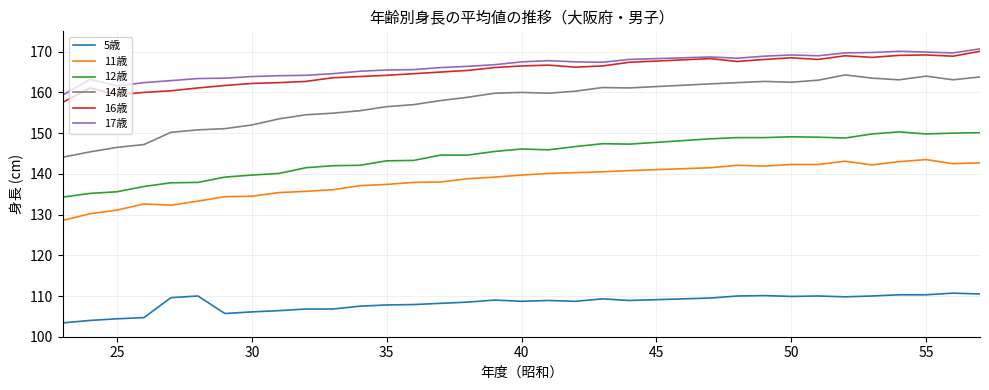

Which series has the widest spread of values?

14歳